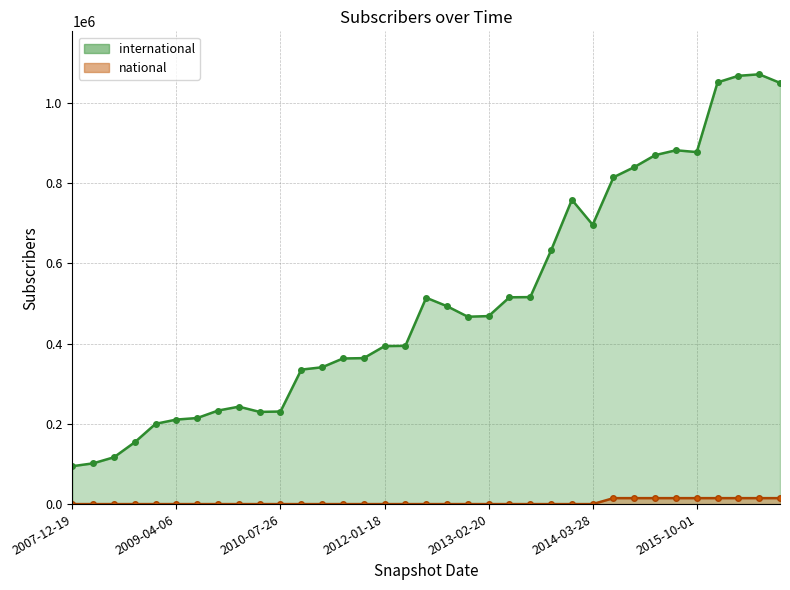

Between 2008-06-27 and 2013-05-21, which series saw the biggest shift?

international